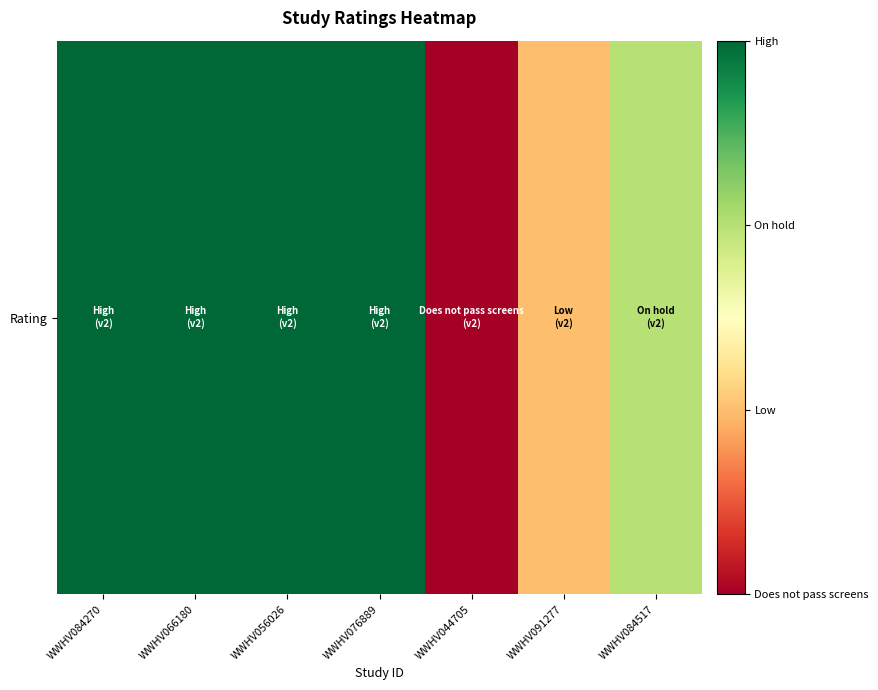

What is the average value?

2